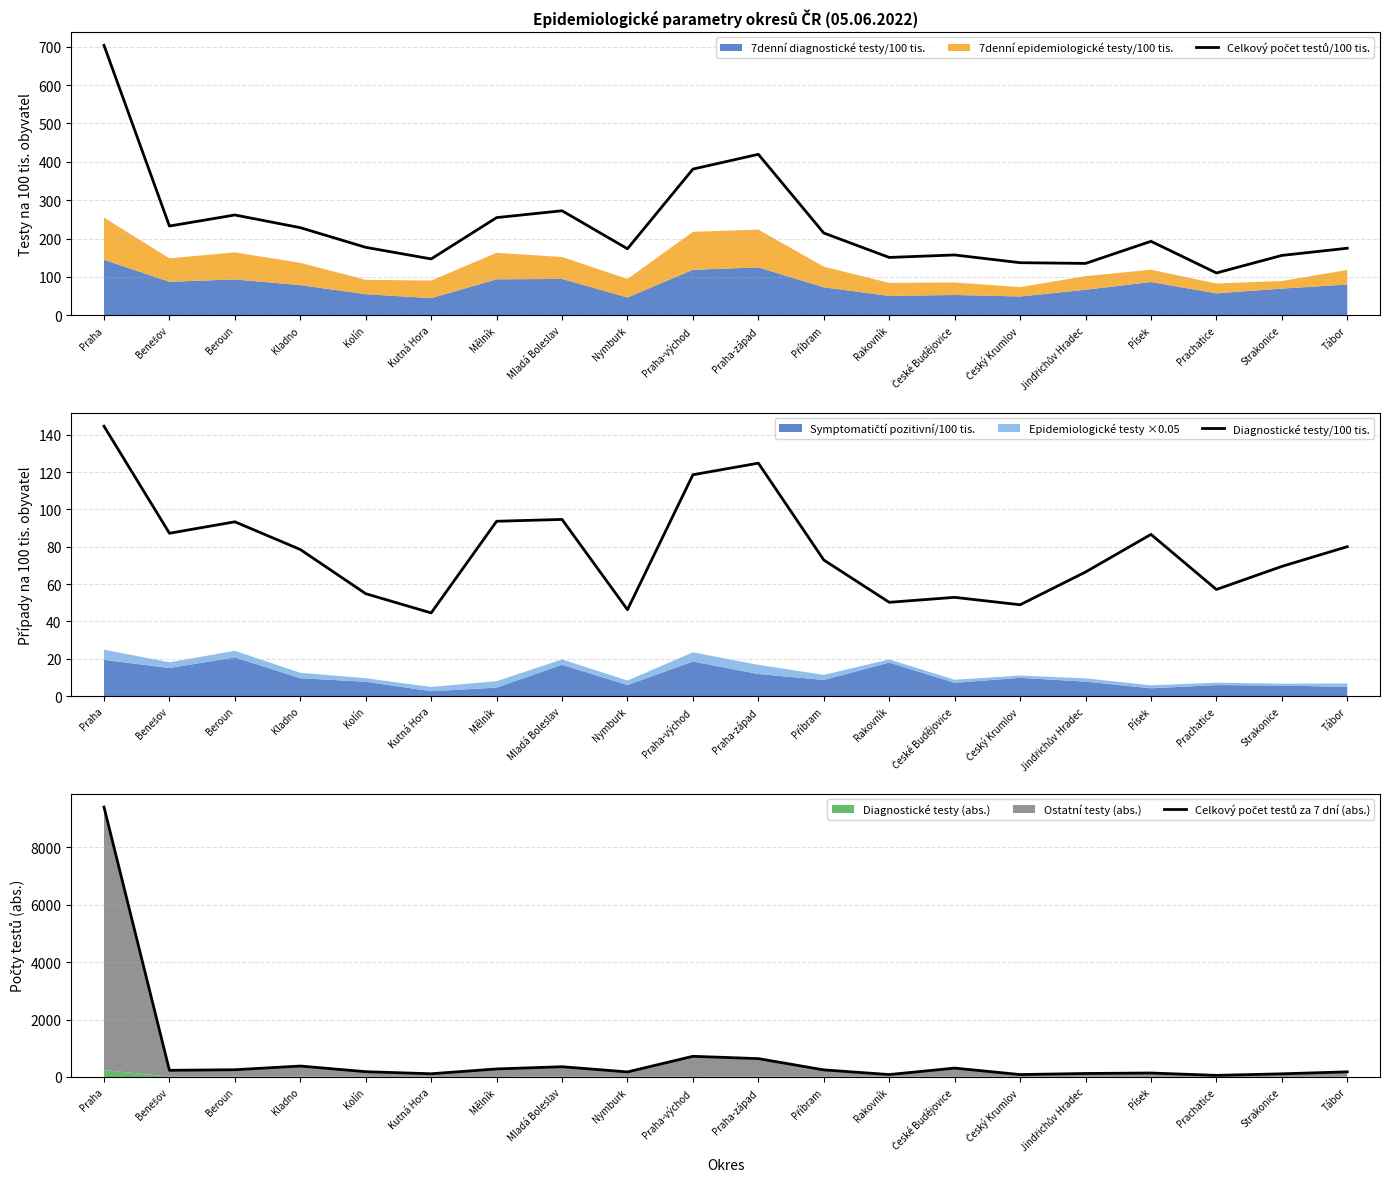

What position from the right is Beroun?

18